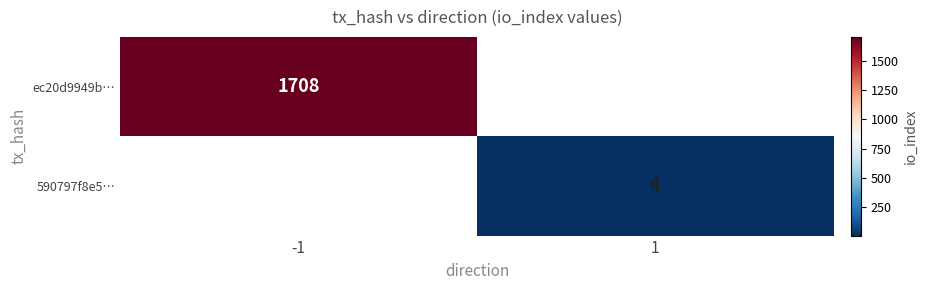

How many categories are shown in the chart?

2